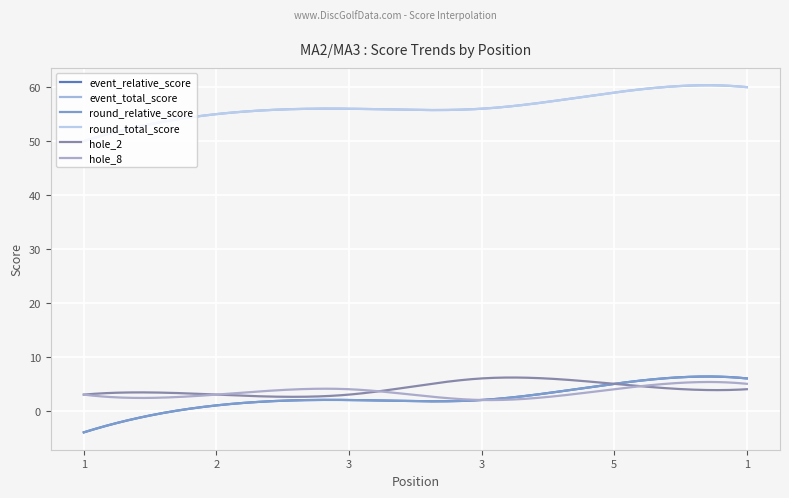

Rank the categories by hole_8 value from highest to lowest.

1, 3, 5, 1, 2, 3